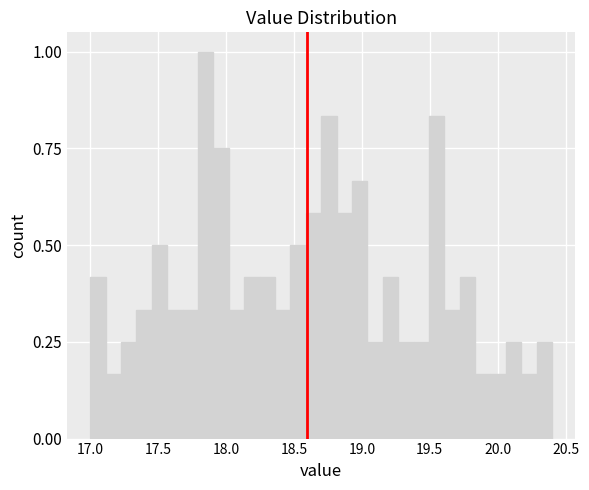

Read against the x-axis, roughly where is the centre of the tallest bar?

17.85